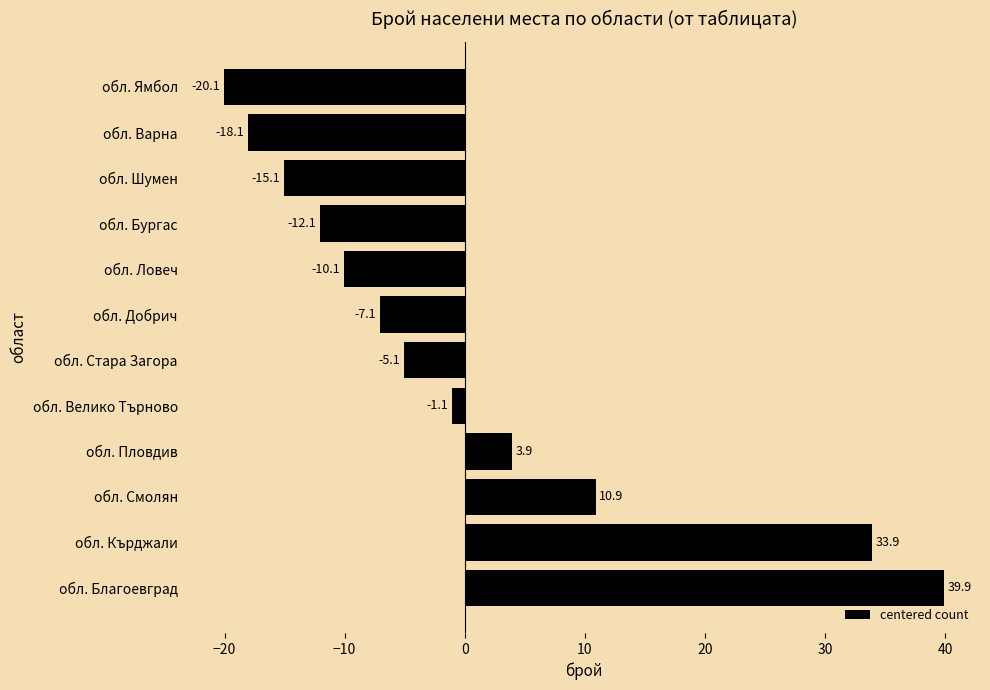

True or false: the data shows -3.6 at обл. Шумен.

False